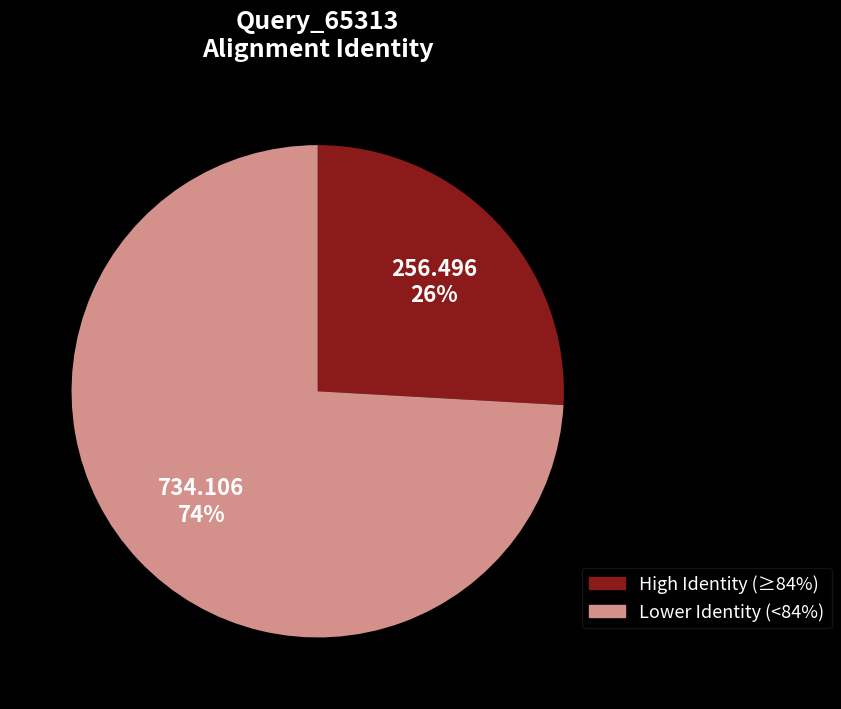

To the nearest percent, what is the average slice percentage?

50%